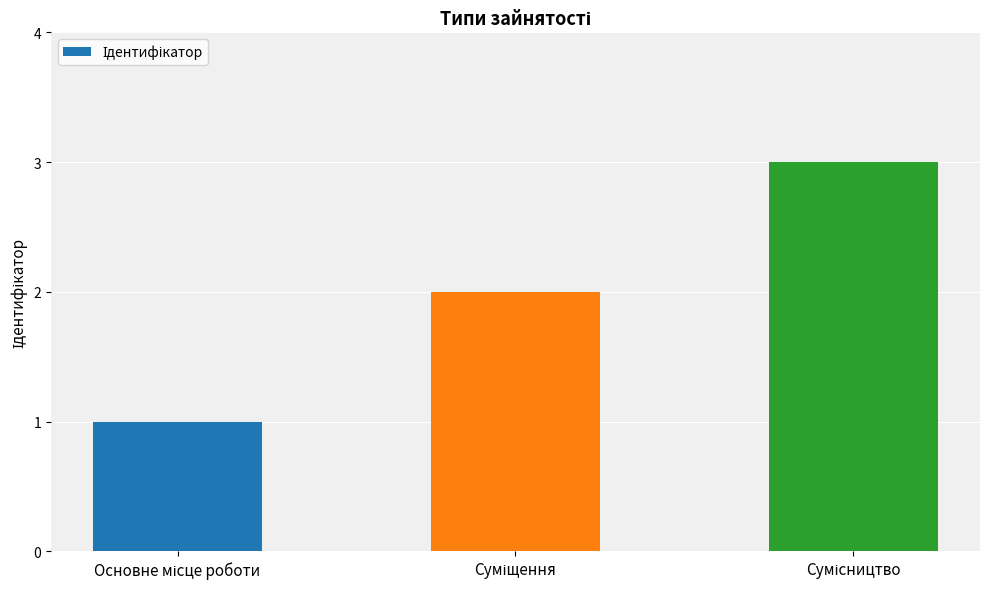

What is the maximum value shown in the chart?

3